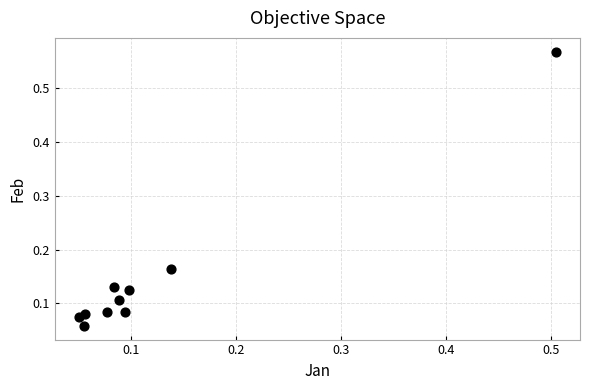

What is the range of Y values (max minus min)?

0.5